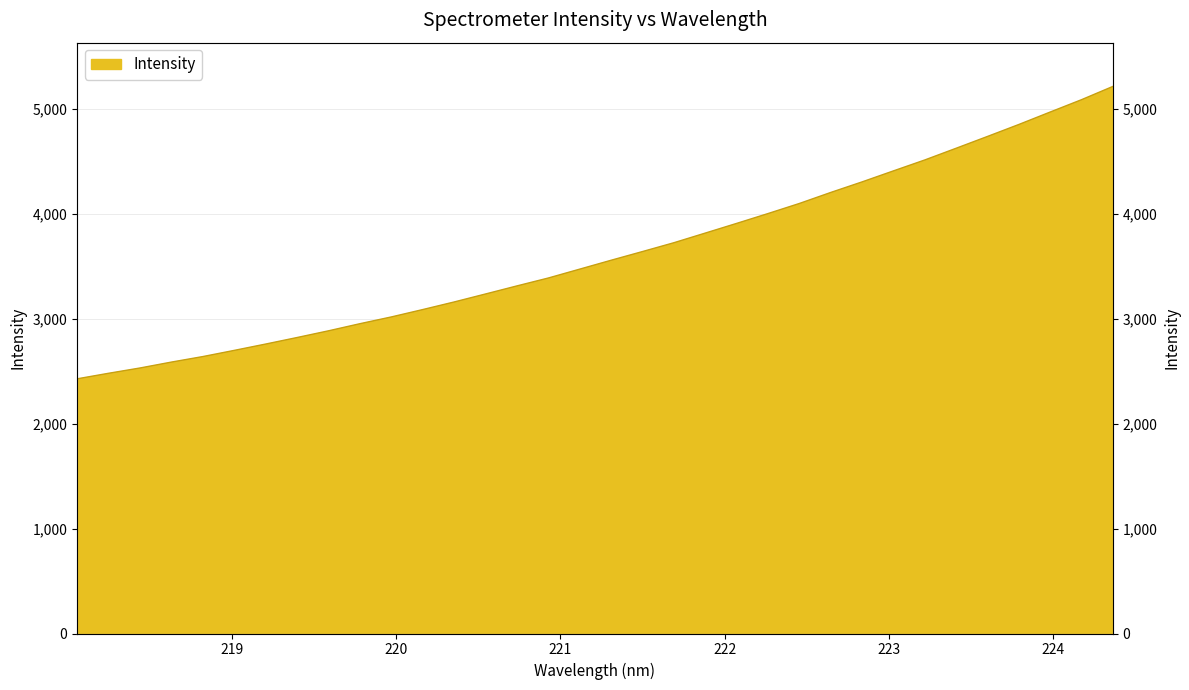

Read the value at 224.1709.

5088.4